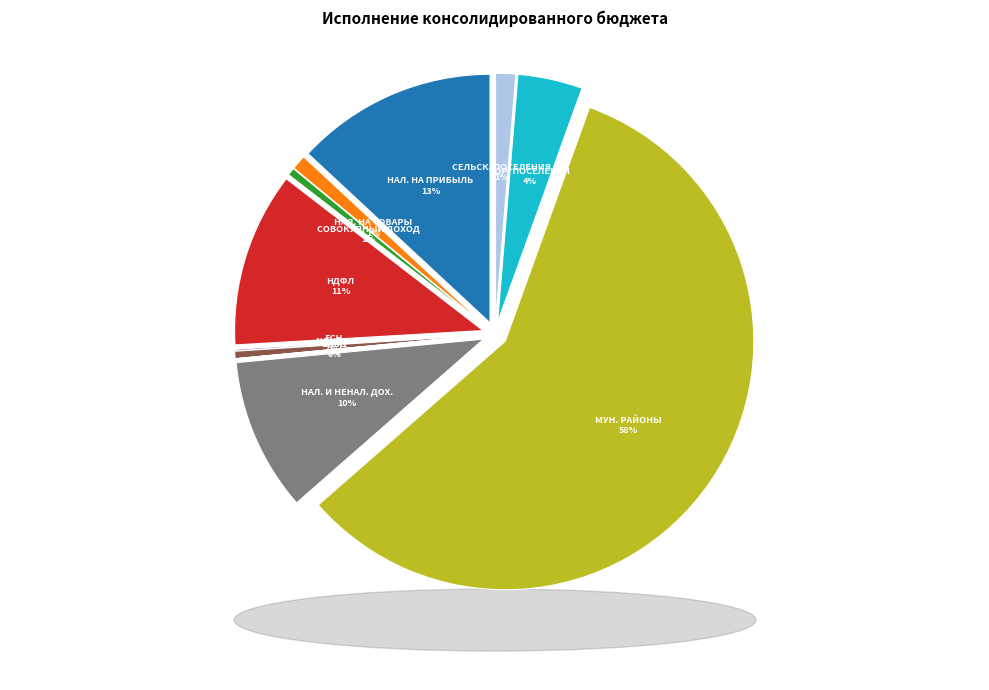

How many segments does this pie chart have?

11